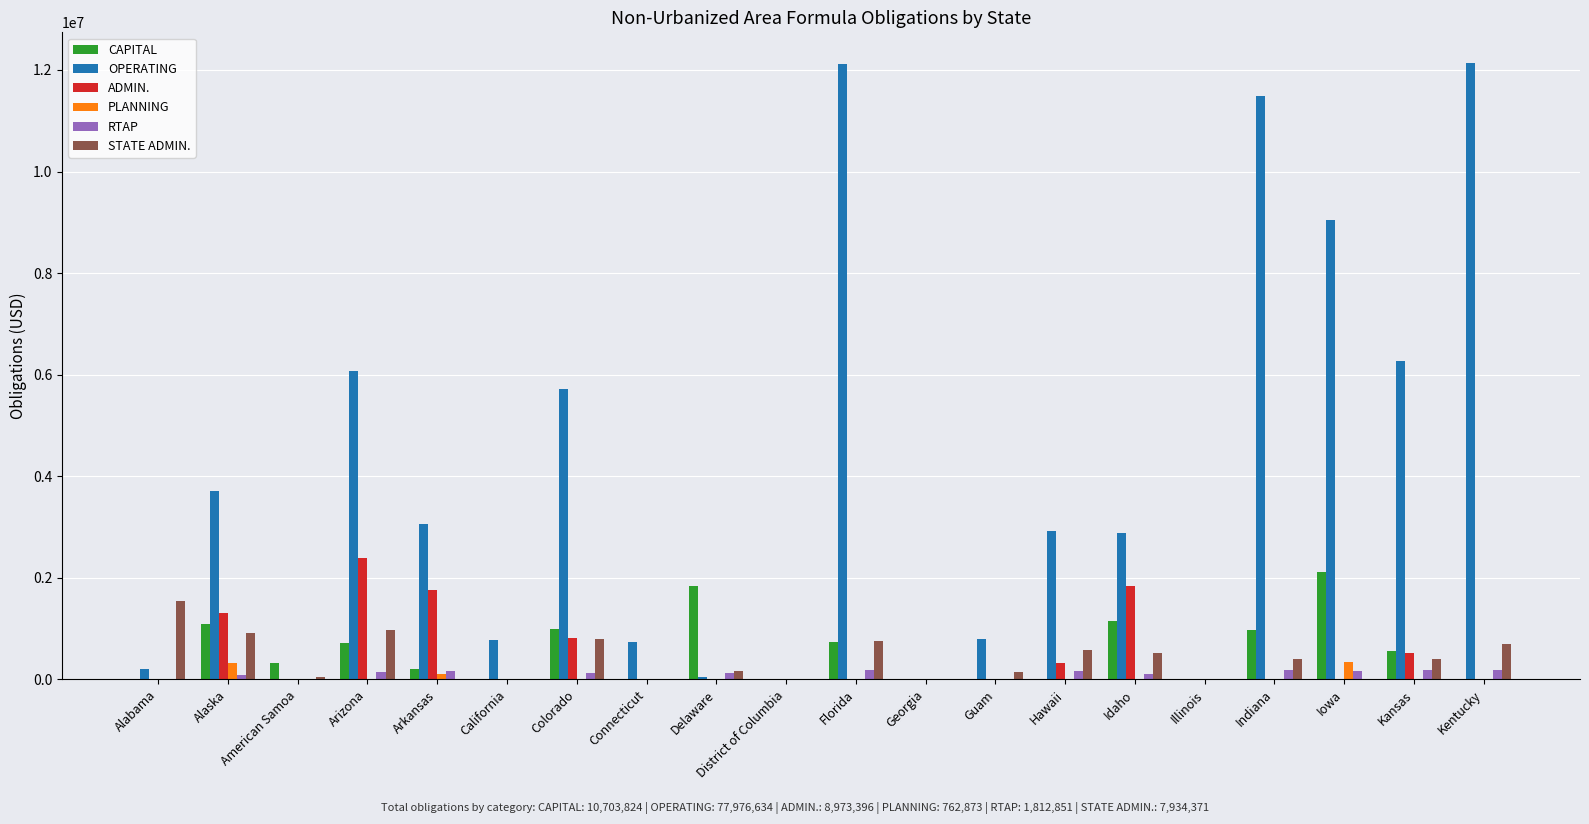

Which series changed the most between Guam and Kansas?

OPERATING